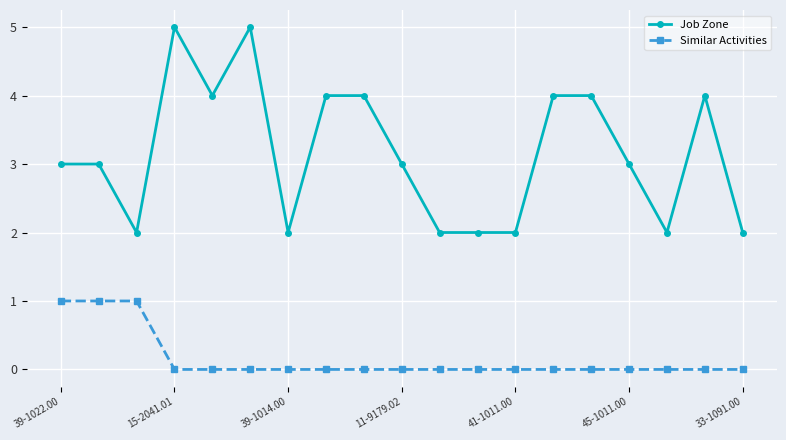

How many series are shown in this chart?

2